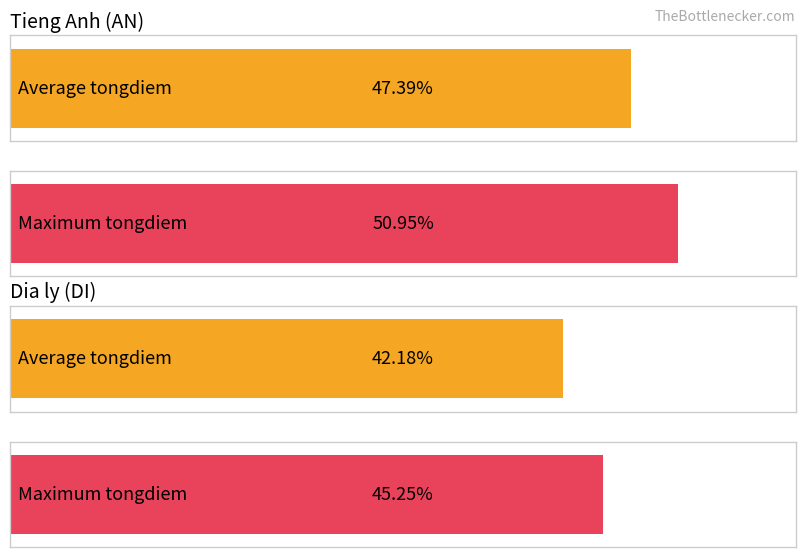

Where is Average utilization nearest to the value 48?

AN